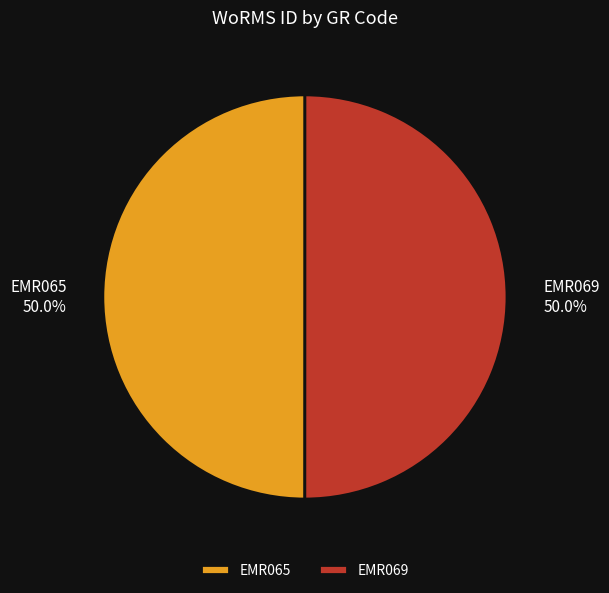

Is the sum of EMR069 and EMR065 greater than half?

Yes